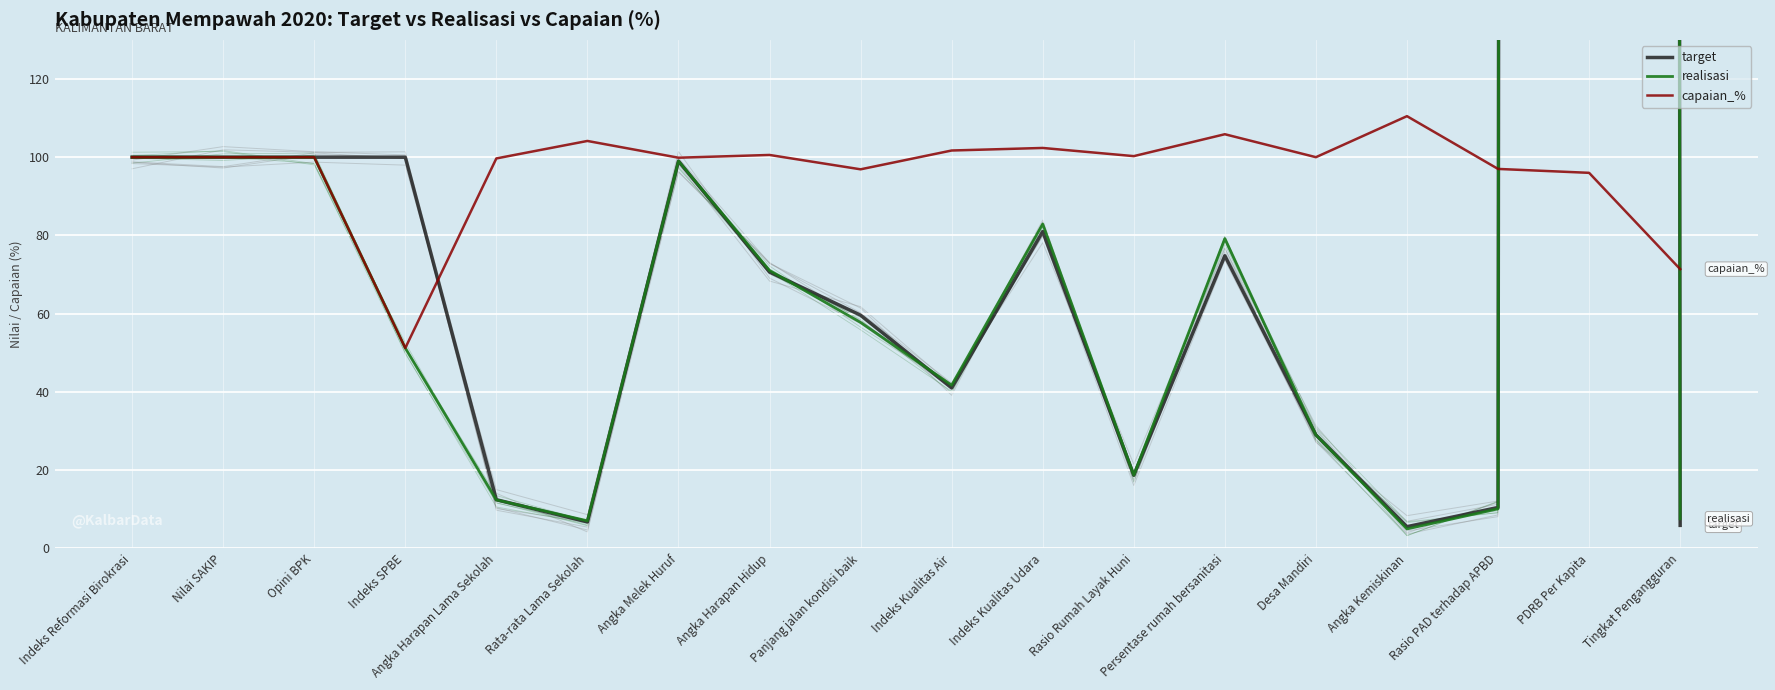

Between which two adjacent categories do realisasi and capaian_% first intersect?

Rasio PAD terhadap APBD and PDRB Per Kapita